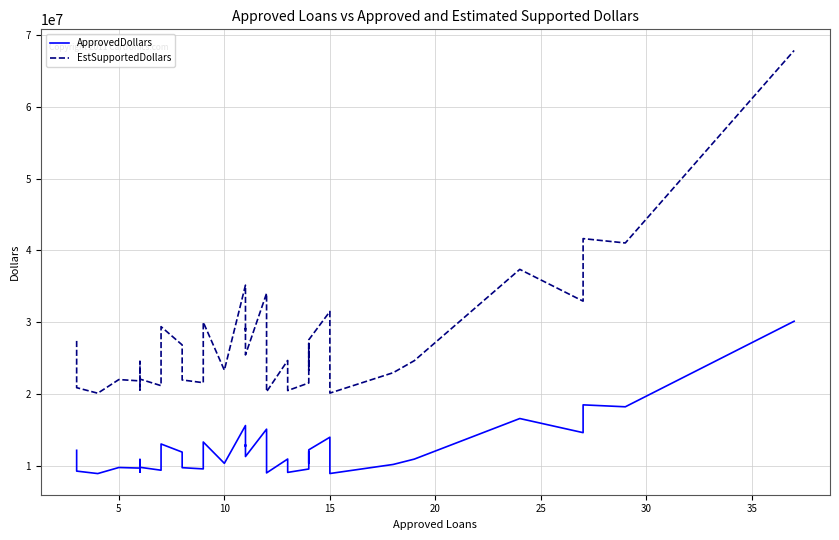

True or false: ApprovedDollars and EstSupportedDollars intersect in this chart.

False